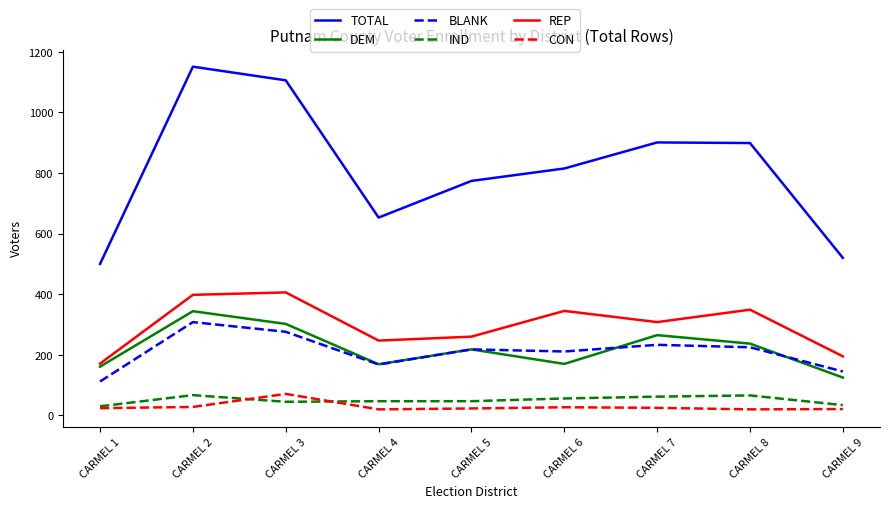

At which category does DEM reach its first local peak?

CARMEL 2